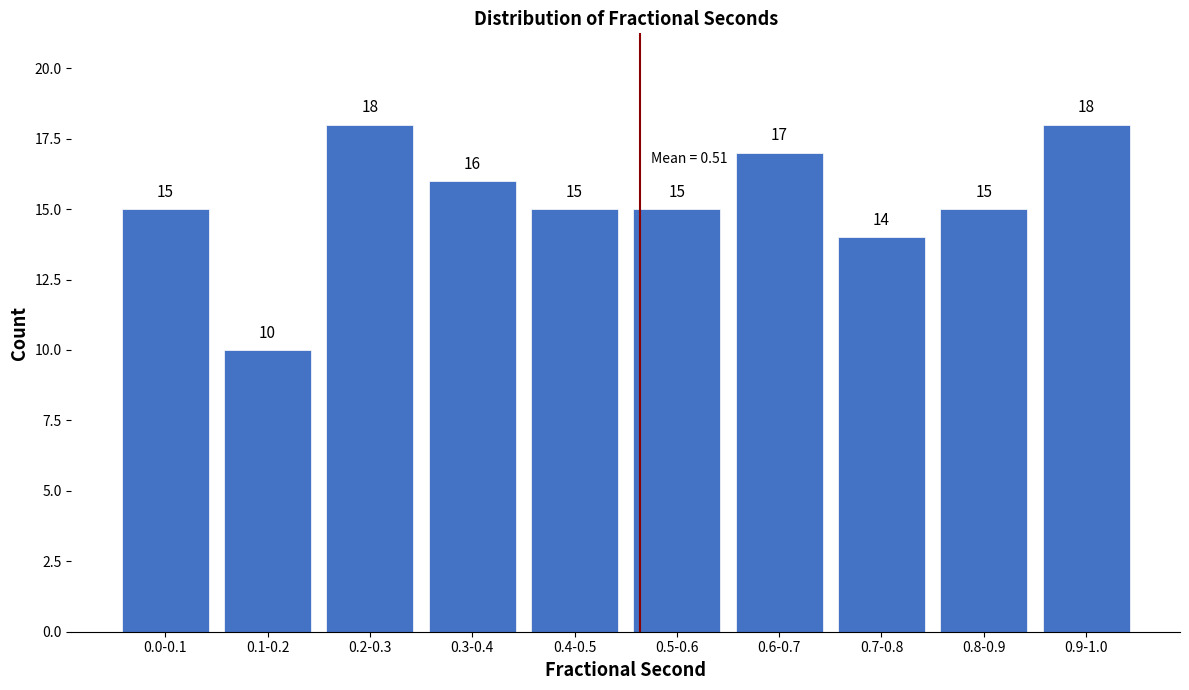

Reading left to right, transcribe all the data shown in this chart.

15	10	18	16	15	15	17	14	15	18